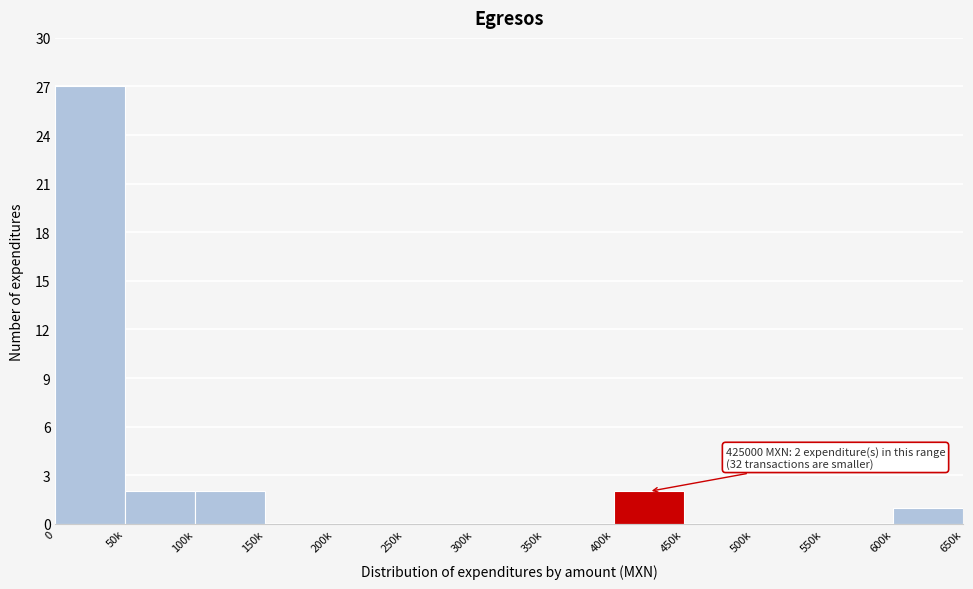

Reading left to right, transcribe all the data shown in this chart.

0=27	50k=2	100k=2	150k=0	200k=0	250k=0	300k=0	350k=0	400k=2	450k=0	500k=0	550k=0	600k=1